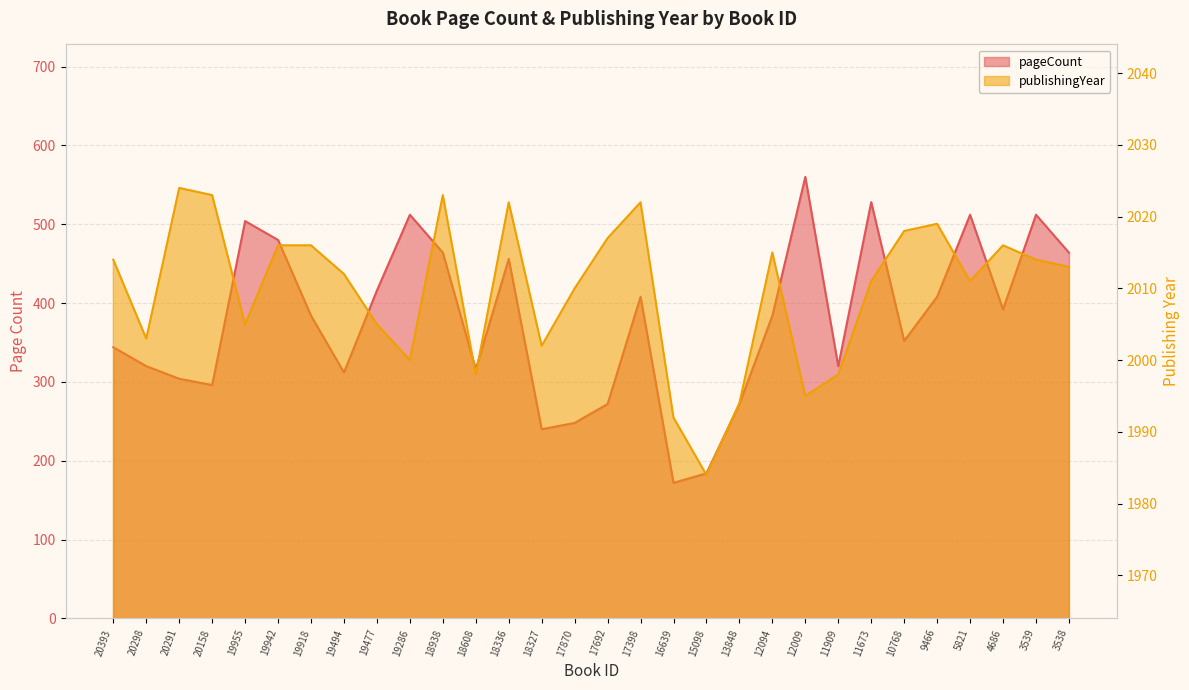

How many data points does each series have?

30